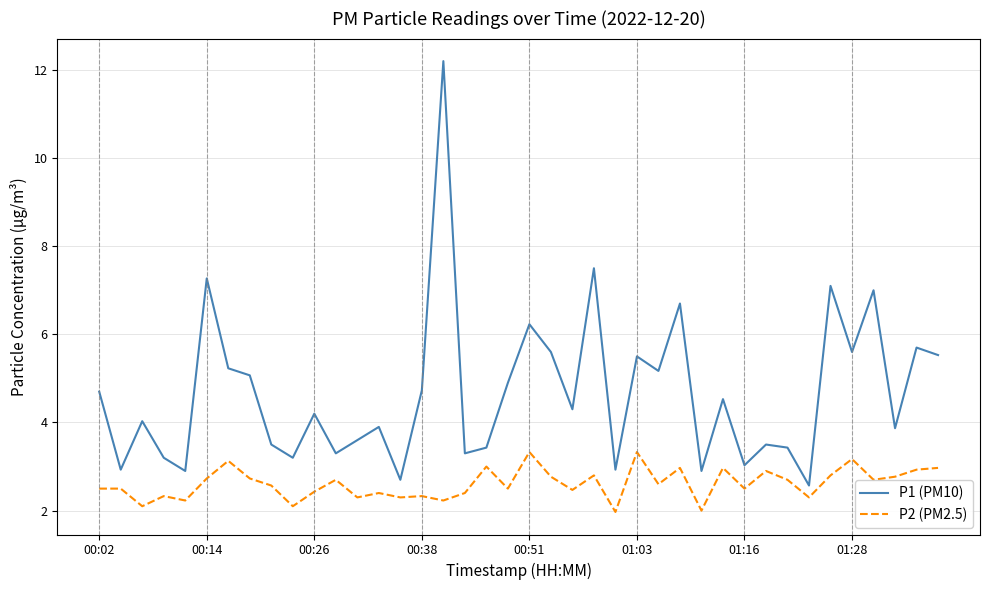

Which series has the largest total across all categories?

P1 (PM10)